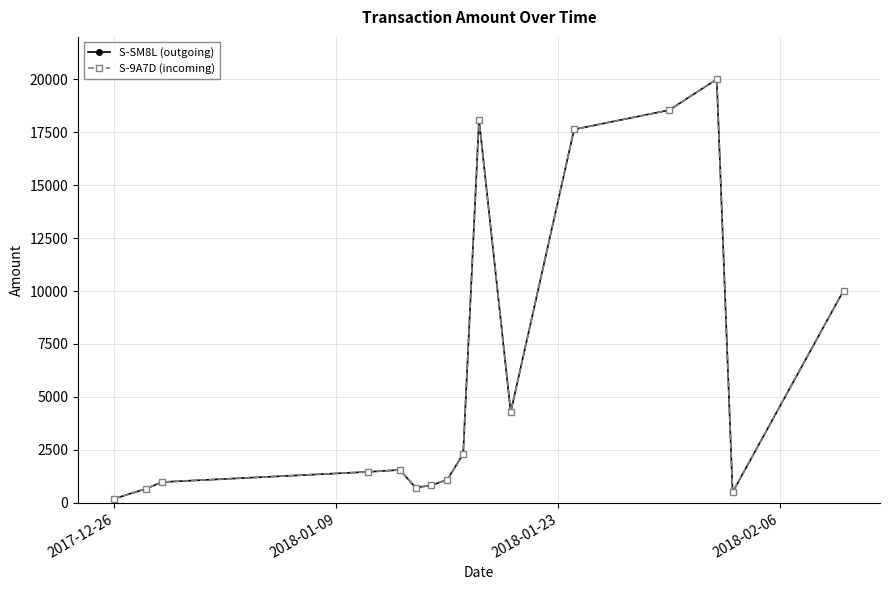

At how many categories does at least one series exceed 7574?

5